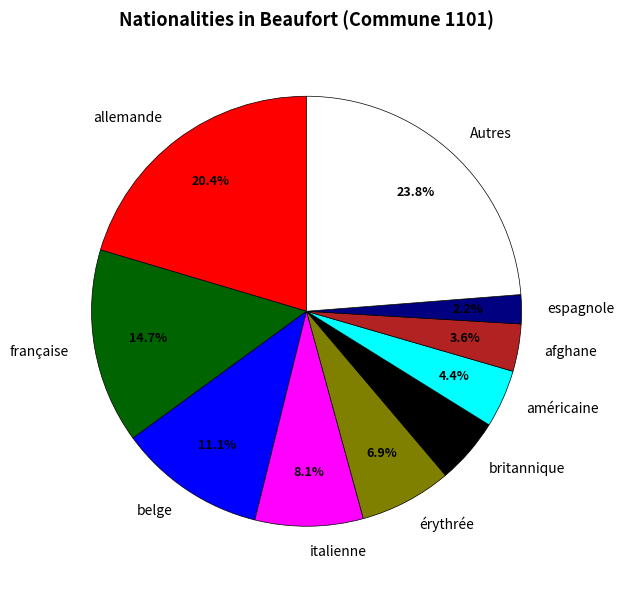

What is the smallest slice in the pie chart?

espagnole